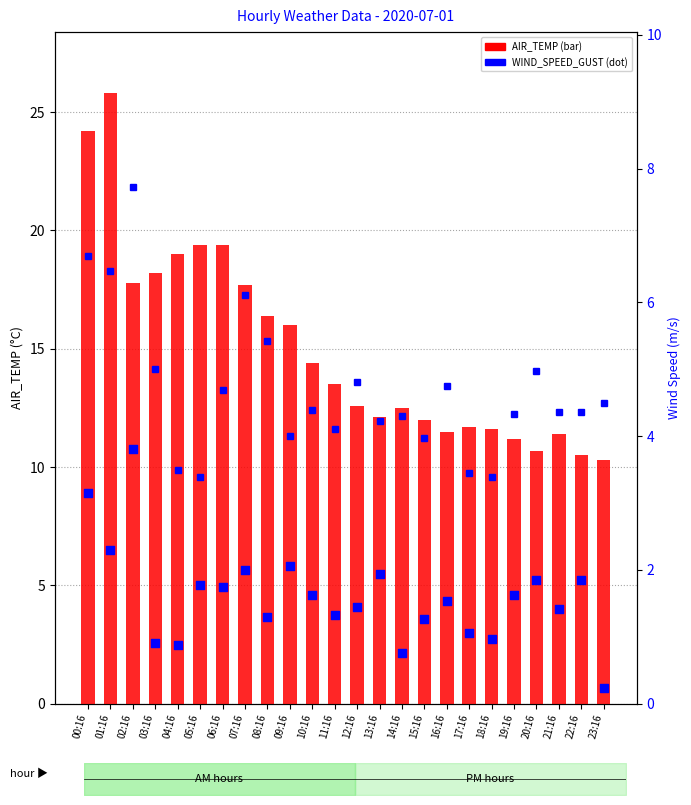

Is the value of WIND_SPEED_GUST at 20:16 greater than the value of AIR_TEMP at 11:16?

No